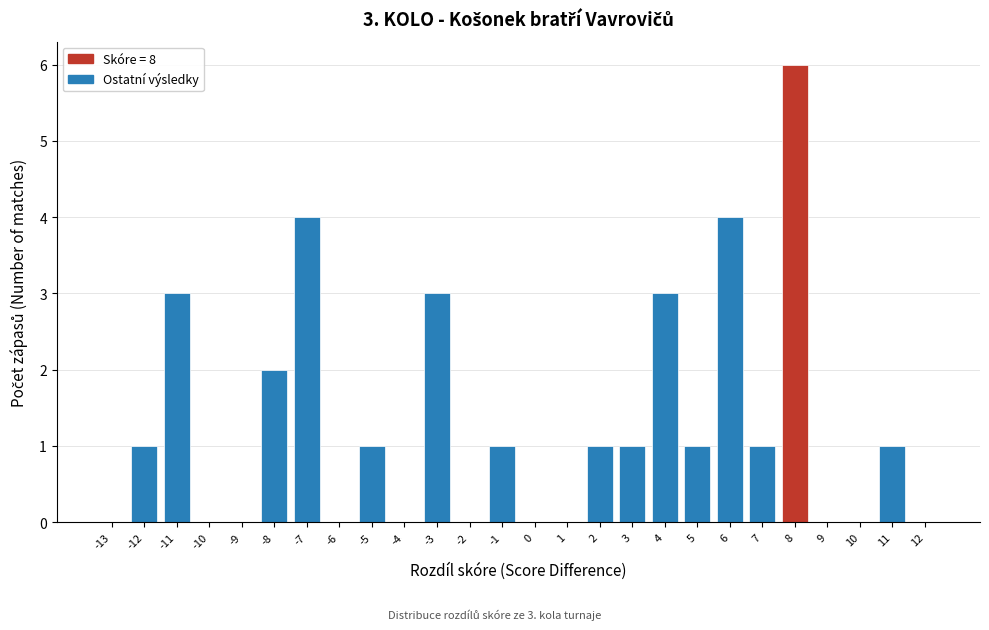

Reading right to left, extract all data points from this chart.

12=0	11=1	10=0	9=0	8=6	7=1	6=4	5=1	4=3	3=1	2=1	1=0	0=0	-1=1	-2=0	-3=3	-4=0	-5=1	-6=0	-7=4	-8=2	-9=0	-10=0	-11=3	-12=1	-13=0